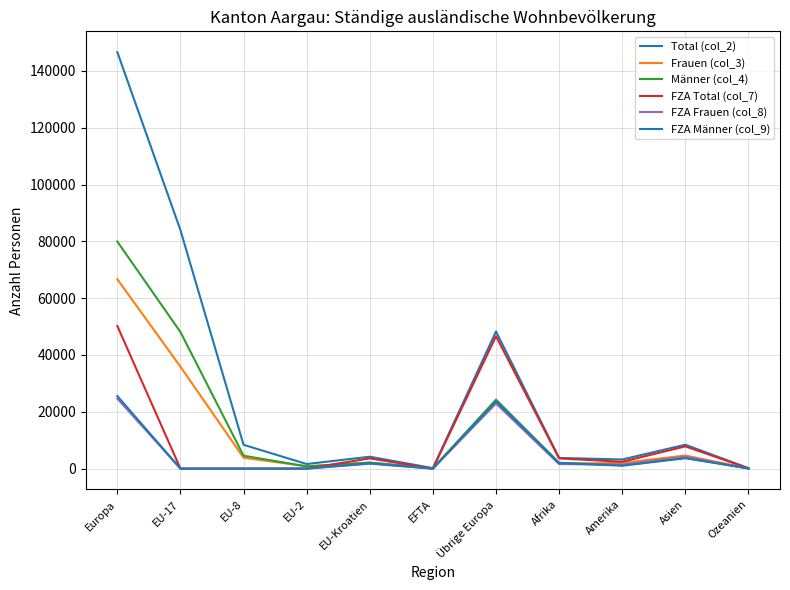

What is the label of the 9th point from the right?

EU-8